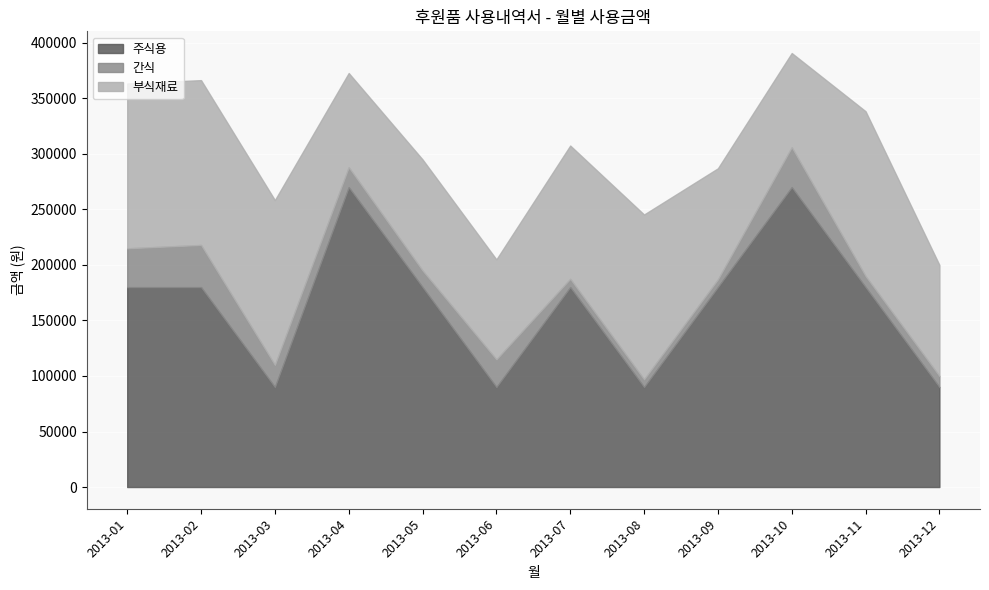

Reading right to left, extract all data points from this chart.

주식용: 2013-12=90000	2013-11=180000	2013-10=270000	2013-09=180000	2013-08=90000	2013-07=180000	2013-06=90000	2013-05=180000	2013-04=270000	2013-03=90000	2013-02=180000	2013-01=180000
간식: 2013-12=10000	2013-11=10000	2013-10=36000	2013-09=7000	2013-08=7000	2013-07=7500	2013-06=25000	2013-05=15000	2013-04=18000	2013-03=20000	2013-02=38000	2013-01=35000
부식재료: 2013-12=100000	2013-11=148400	2013-10=84800	2013-09=100000	2013-08=148400	2013-07=120000	2013-06=90000	2013-05=100000	2013-04=84800	2013-03=148400	2013-02=148400	2013-01=148400